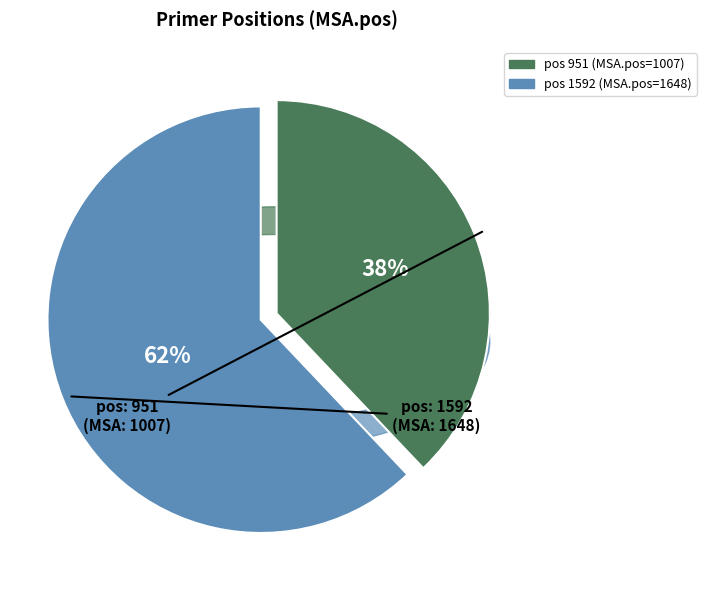

Combined, do 951 and 1592 account for over 50%?

Yes